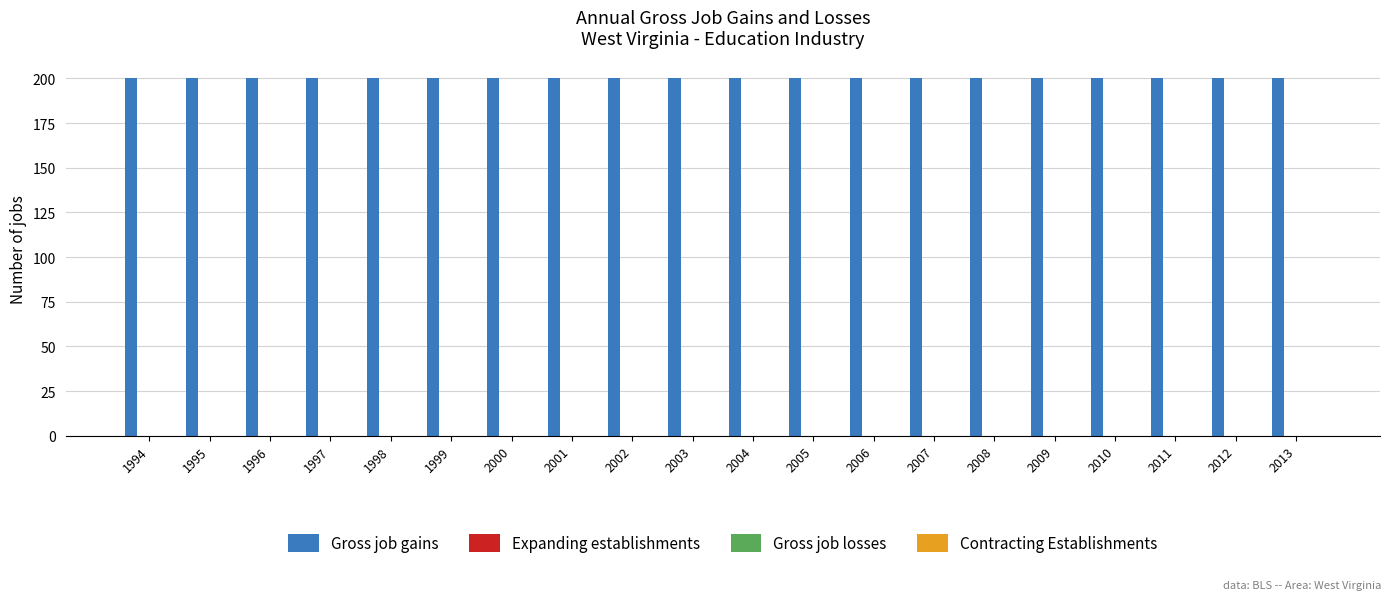

Is the value of Gross job gains at 1997 greater than the value of Contracting Establishments at 2012?

Yes